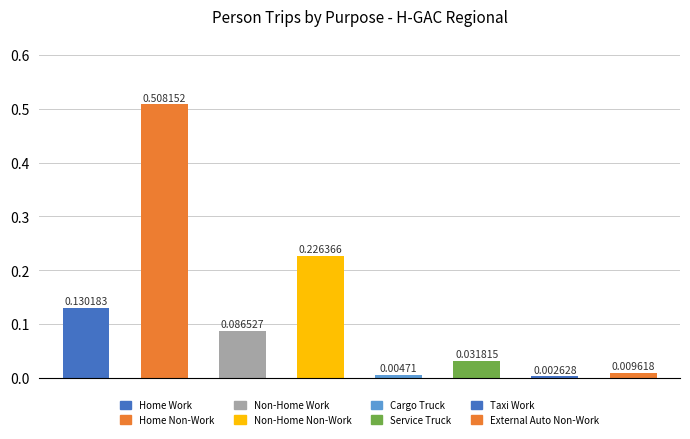

Are the bars horizontal?

No